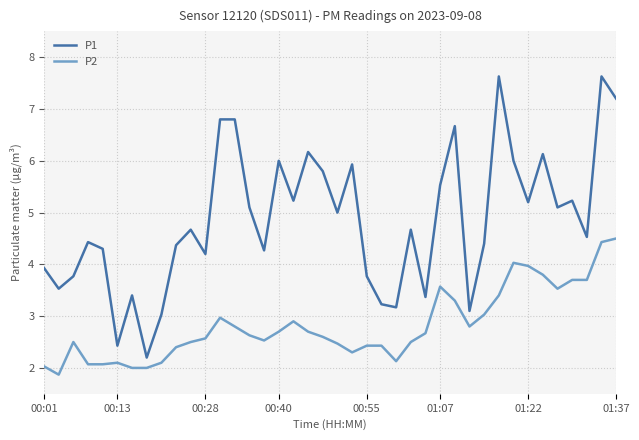

True or false: P2 and P1 cross at least once.

False